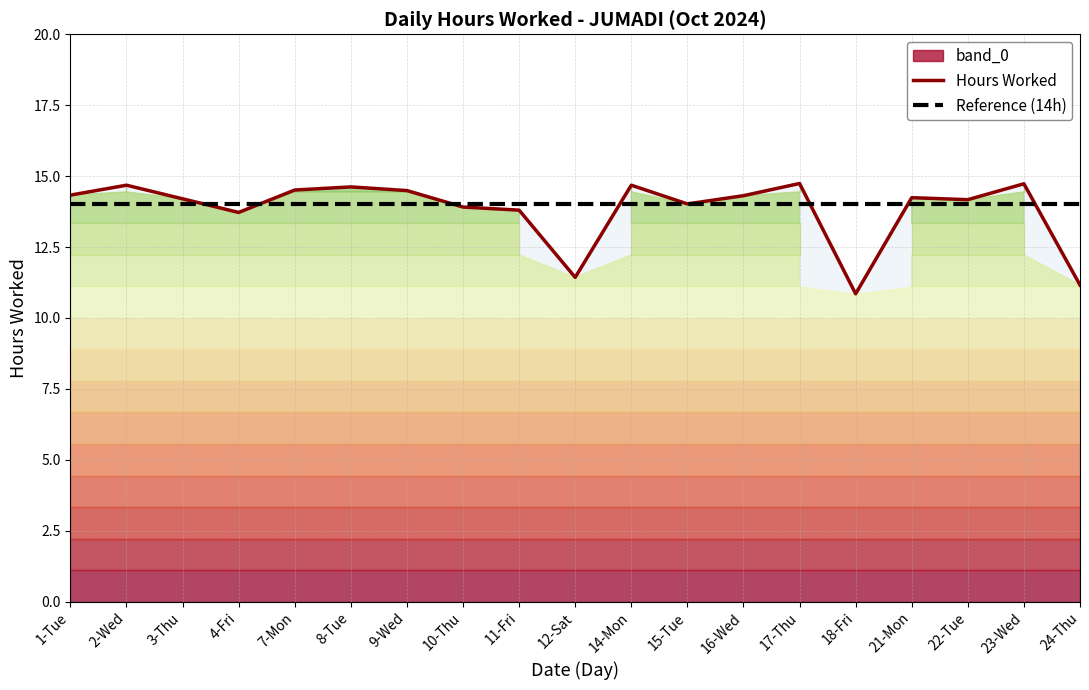

Rank the categories by Reference (14h) value from lowest to highest.

1-Tue, 2-Wed, 3-Thu, 4-Fri, 7-Mon, 8-Tue, 9-Wed, 10-Thu, 11-Fri, 12-Sat, 14-Mon, 15-Tue, 16-Wed, 17-Thu, 18-Fri, 21-Mon, 22-Tue, 23-Wed, 24-Thu